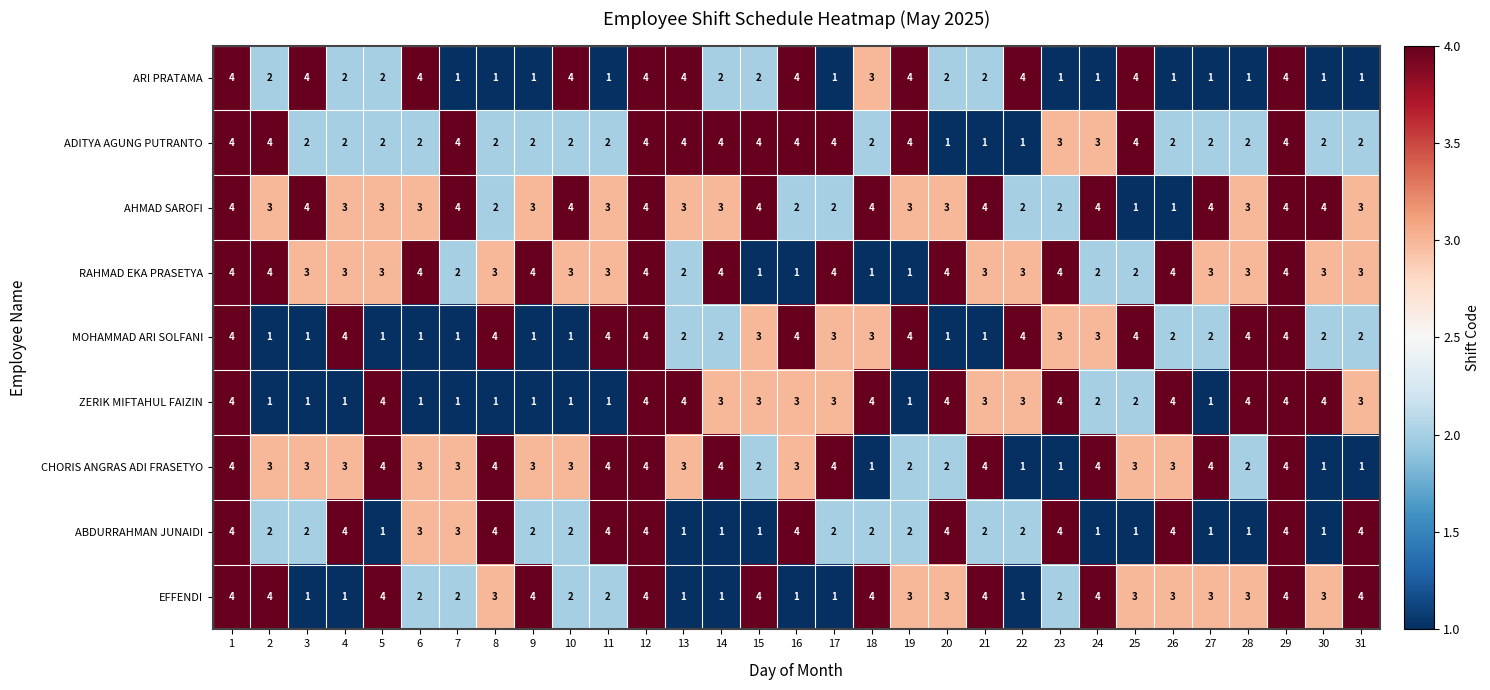

Read the AHMAD SAROFI value at 2.

3